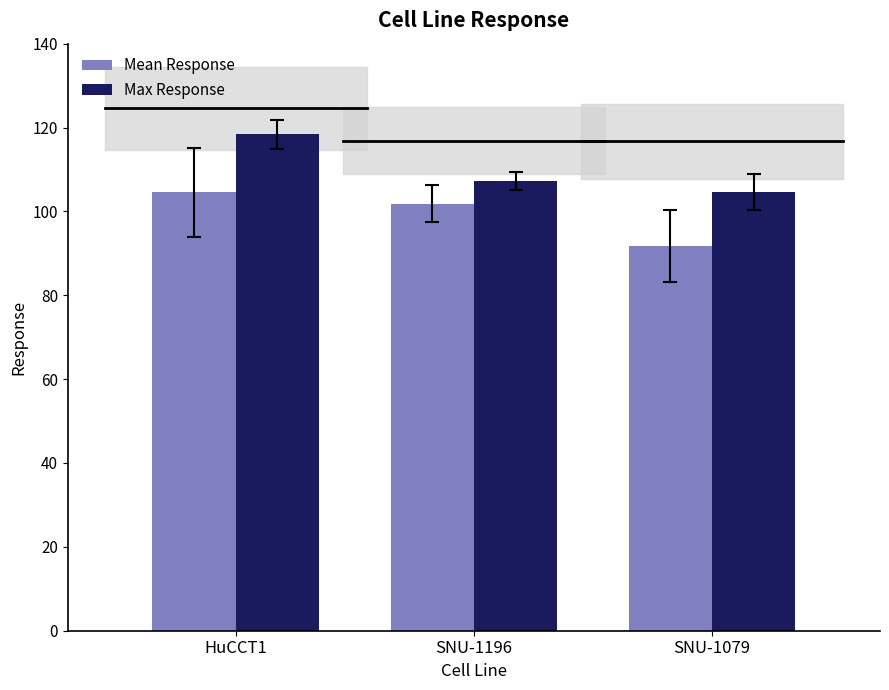

Which series has the widest spread of values?

Max Response